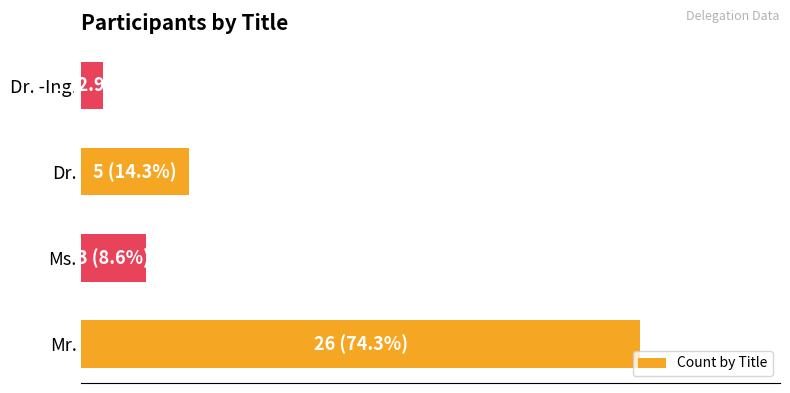

Rank the categories by value from highest to lowest.

Mr., Dr., Ms., Dr. -Ing.